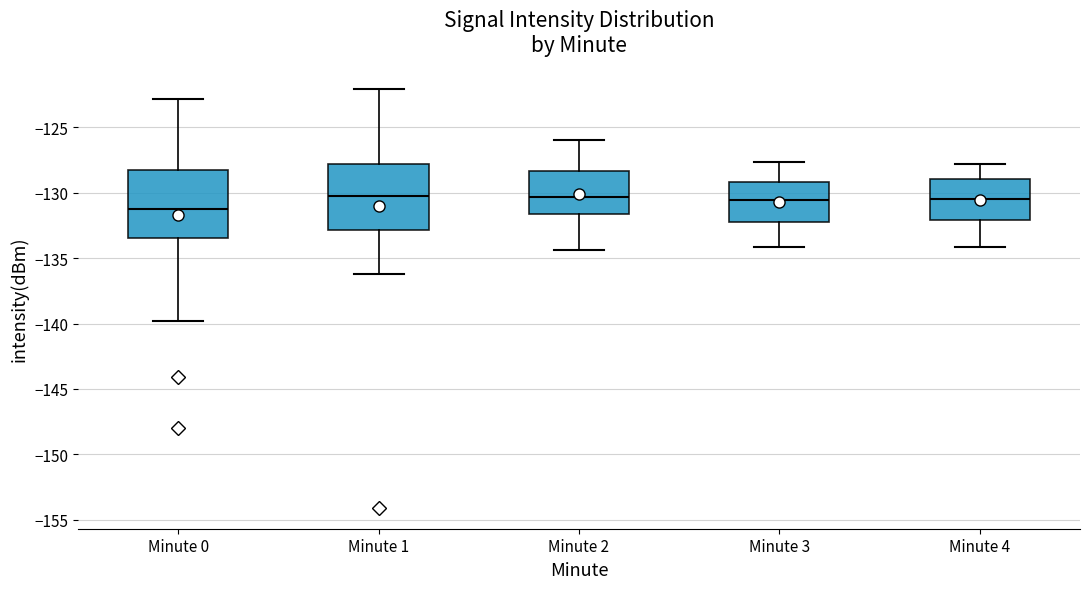

Where is the upper edge of the box for Minute 3 on the y-axis? The values are not printed on the chart, so give them approximately, as read against the axis.

-129.0